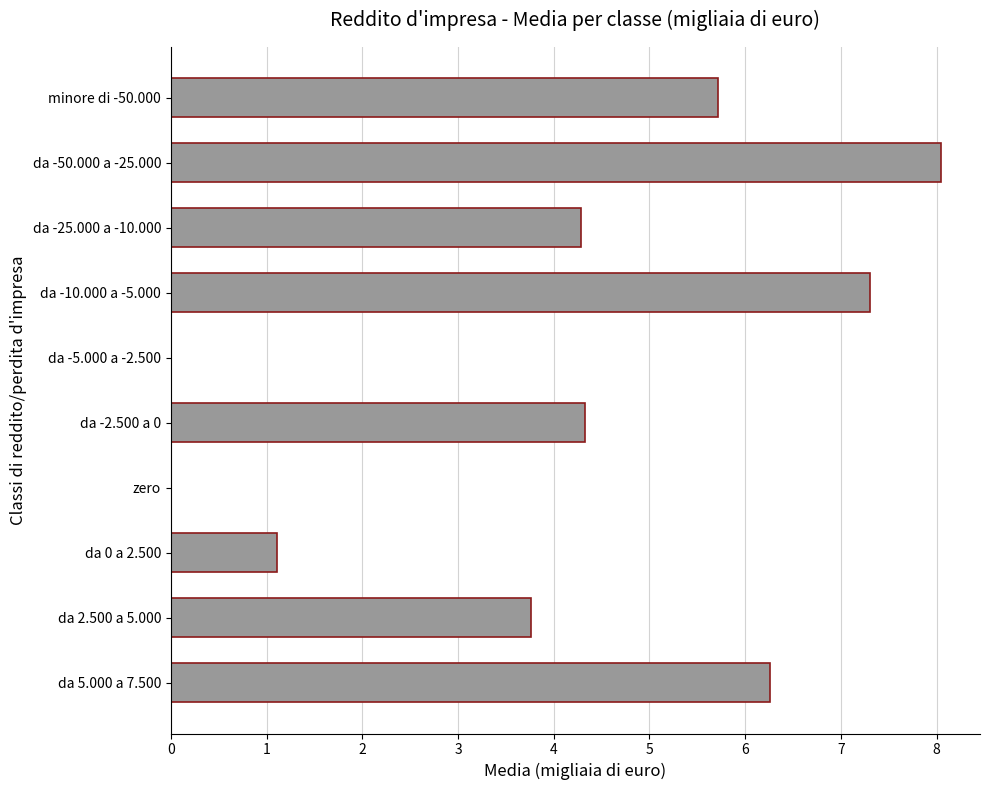

The value at minore di -50.000 is 5.7. True or false?

True